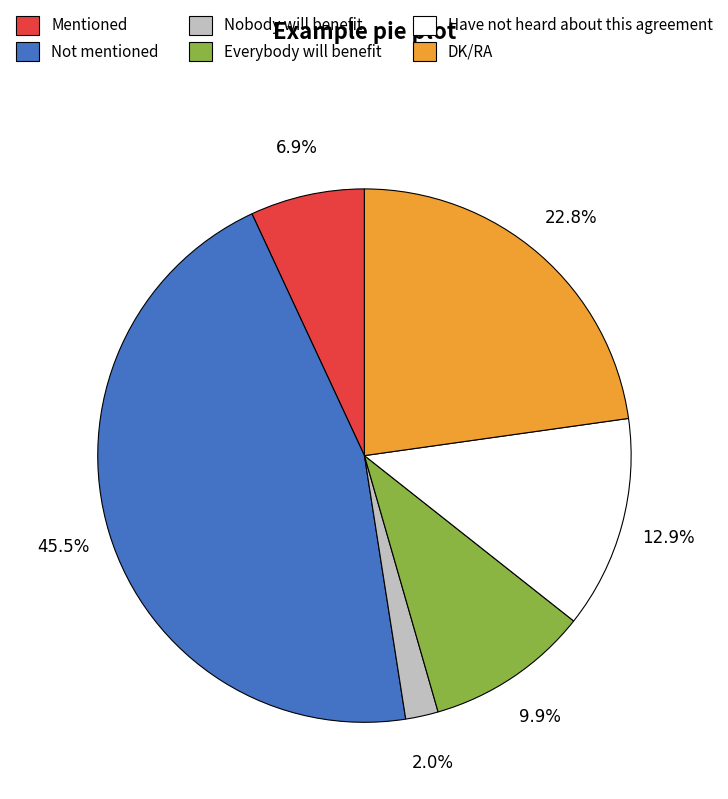

Approximately how many times larger is the value at Nobody will benefit compared to Have not heard about this agreement?

0.2